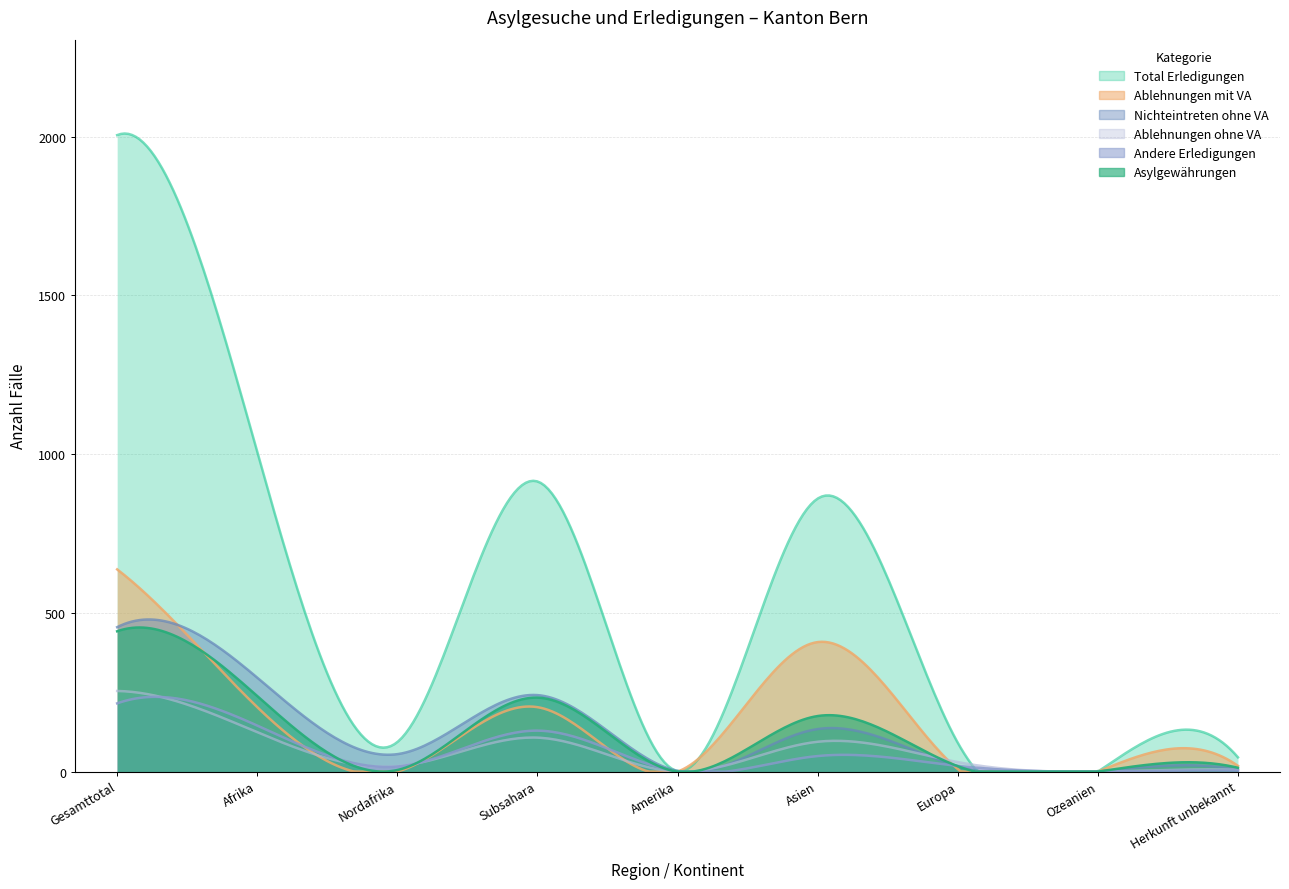

Reading left to right, list all the values displayed in this chart.

Total Erledigungen: 2005	1007	93	914	2	860	91	0	45
Asylgewährungen: 442	238	5	233	0	175	17	0	12
Ablehnungen mit VA: 637	203	0	203	0	408	8	0	18
Ablehnungen ohne VA: 254	124	17	107	0	94	30	0	6
Andere Erledigungen: 215	145	16	129	0	49	18	0	3
Nichteintreten ohne VA: 455	296	55	241	2	134	17	0	6